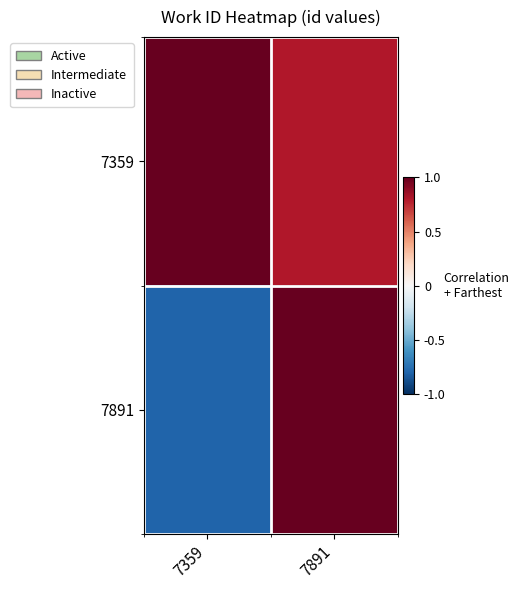

What is the spread (max minus min) of values at 7359?

1.8